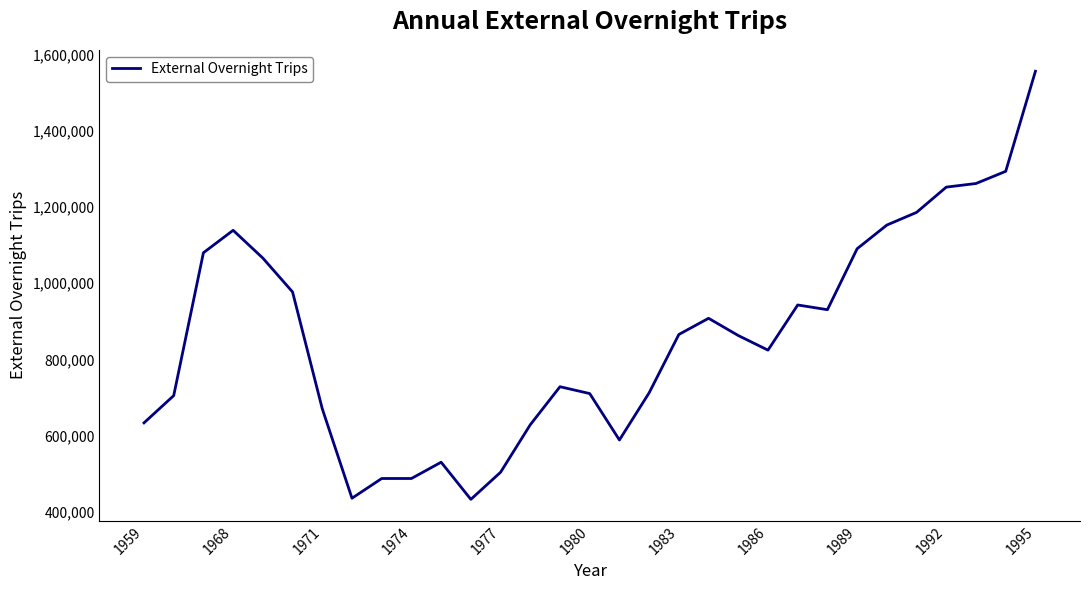

What is the greatest value displayed?

1557000